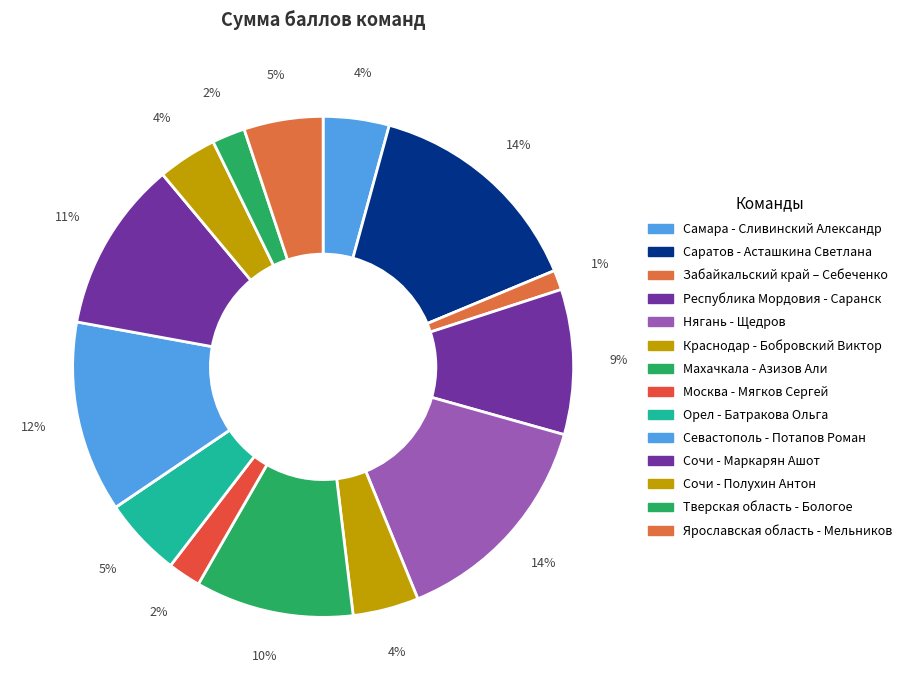

To the nearest percent, what is the average slice percentage?

7%